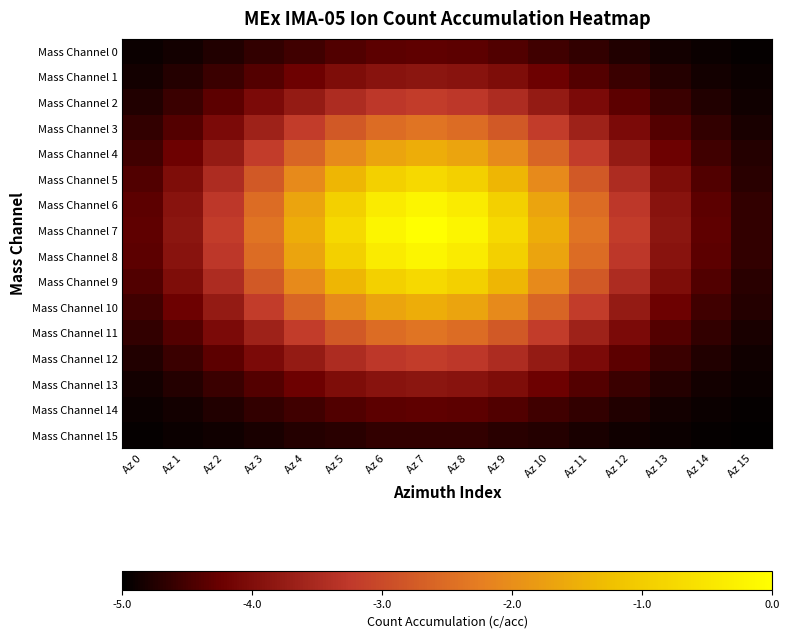

Rank the series at Az 13 from lowest to highest value.

Mass Channel 15, Mass Channel 0, Mass Channel 14, Mass Channel 1, Mass Channel 13, Mass Channel 2, Mass Channel 12, Mass Channel 3, Mass Channel 11, Mass Channel 4, Mass Channel 10, Mass Channel 5, Mass Channel 9, Mass Channel 6, Mass Channel 8, Mass Channel 7